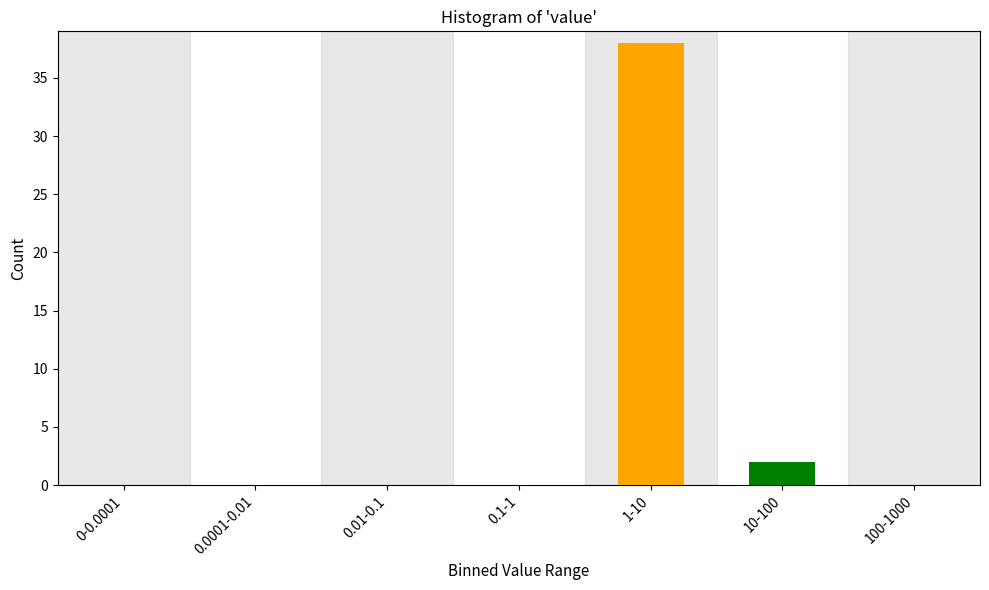

Reading right to left, extract all data points from this chart.

100-1000=0	10-100=2	1-10=38	0.1-1=0	0.01-0.1=0	0.0001-0.01=0	0-0.0001=0